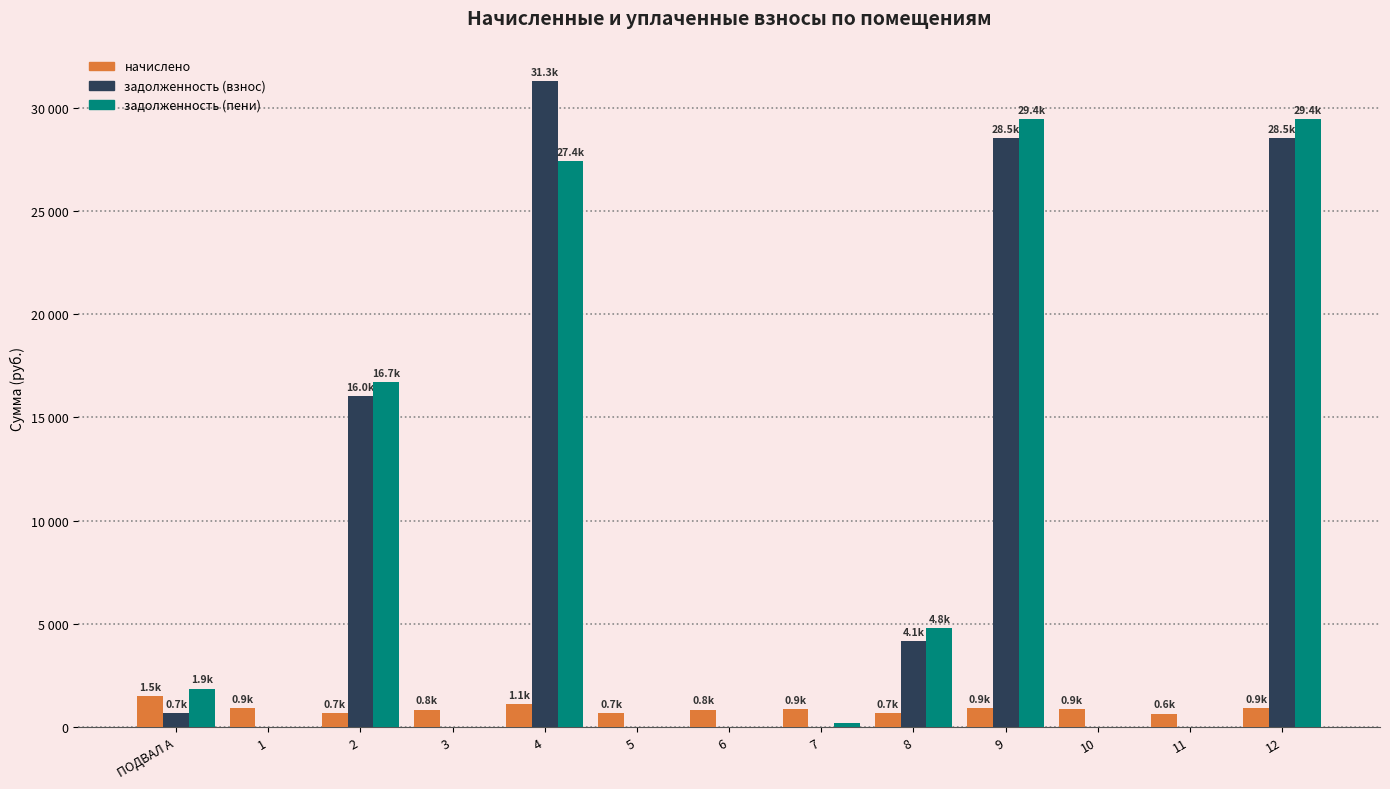

At which label does задолженность (пени) first exceed 204?

ПОДВАЛ А